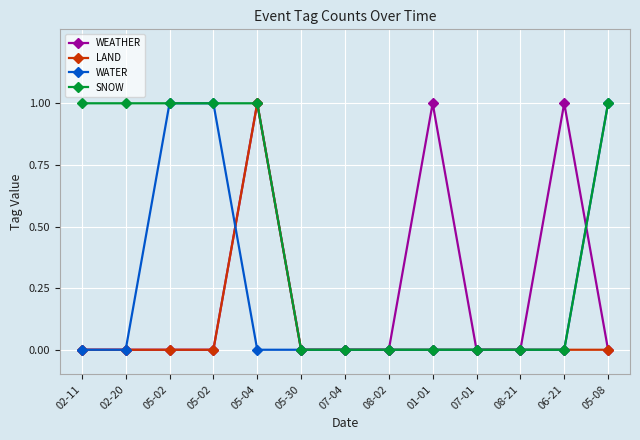

Rank the categories by WEATHER value from lowest to highest.

02-11, 02-20, 05-02, 05-02, 05-30, 07-04, 08-02, 07-01, 08-21, 05-08, 05-04, 01-01, 06-21